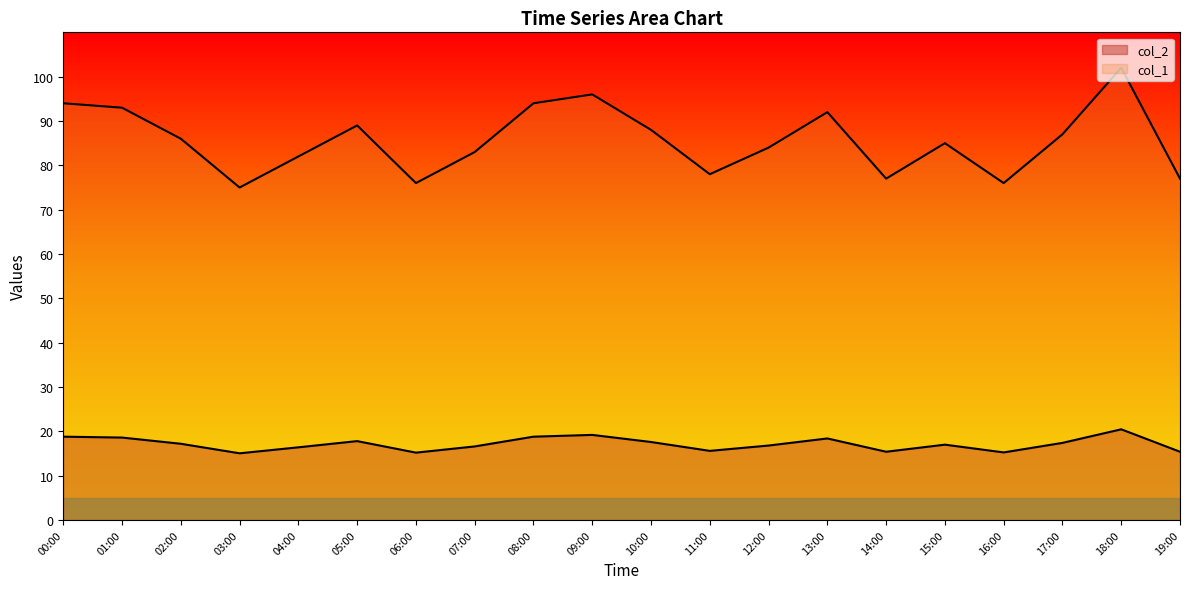

What is the total value across all series at 09:00?

115.2